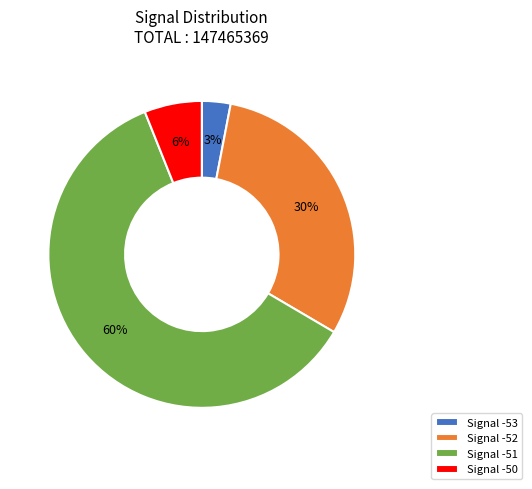

True or false: Signal -52 accounts for 18% of the total.

False